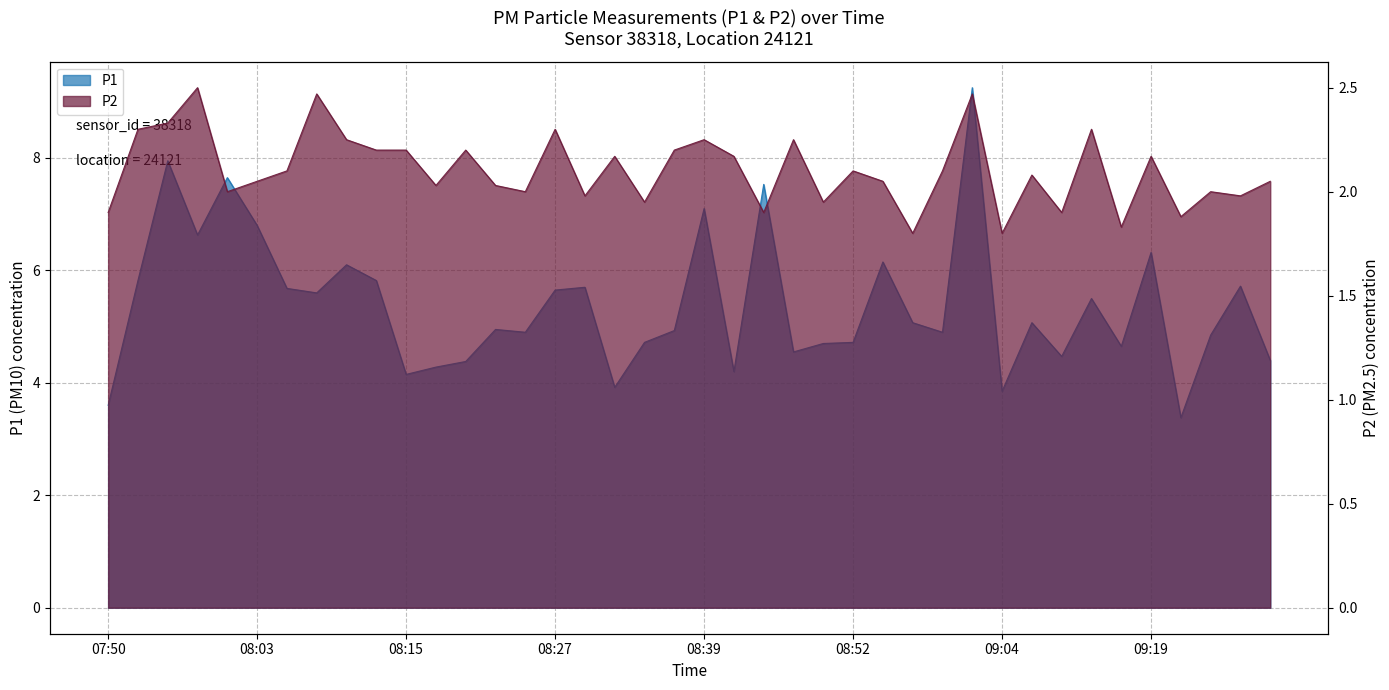

True or false: P2 has a value of 1.9 at 08:49.

True